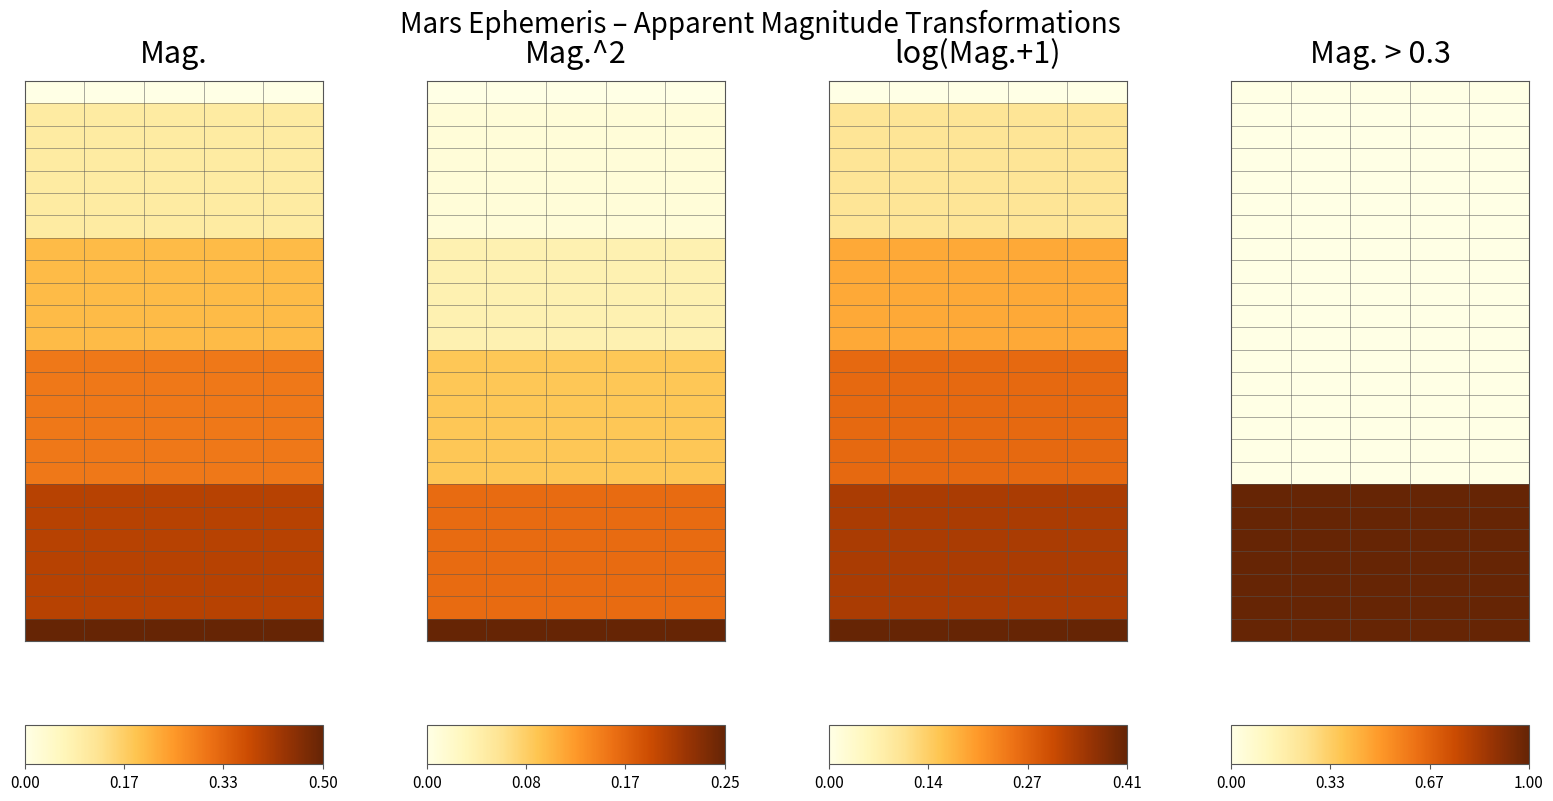

What is the spread (max minus min) of values at 3?

1